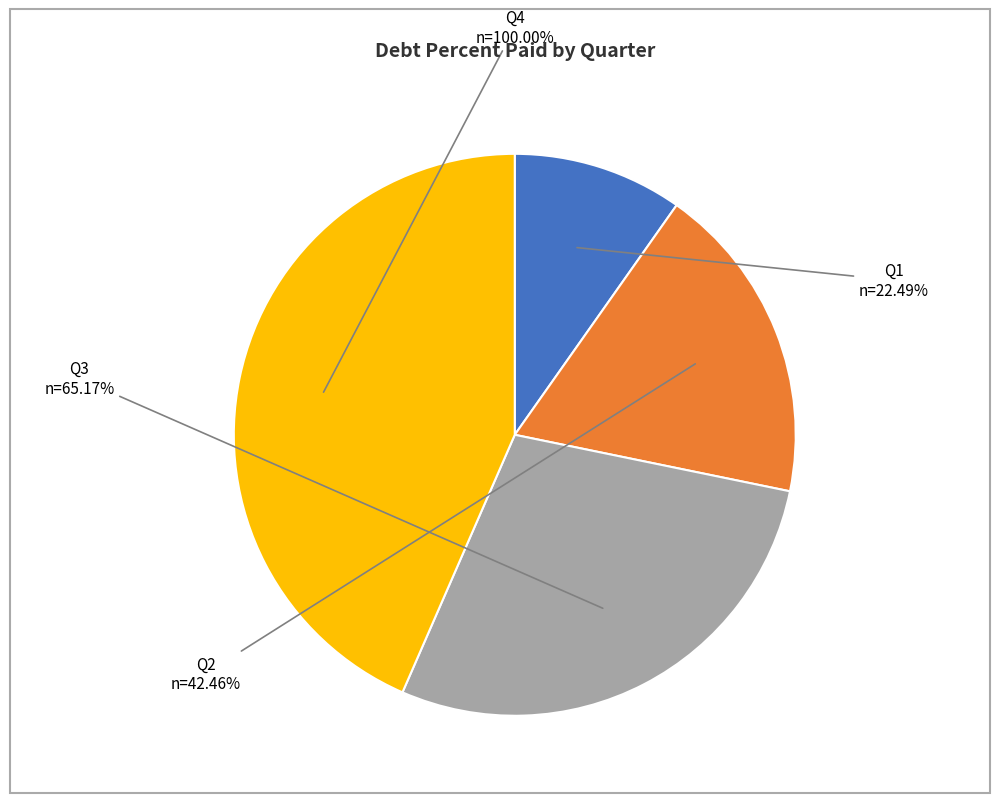

Count the number of slices in the pie.

4